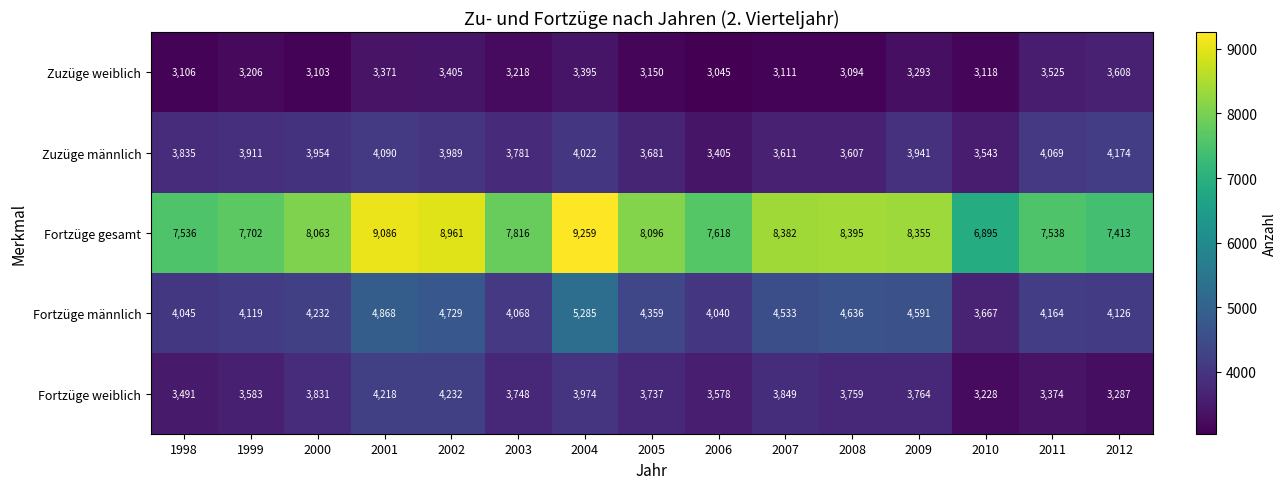

What is the difference between the highest and lowest values at 2003?

4598